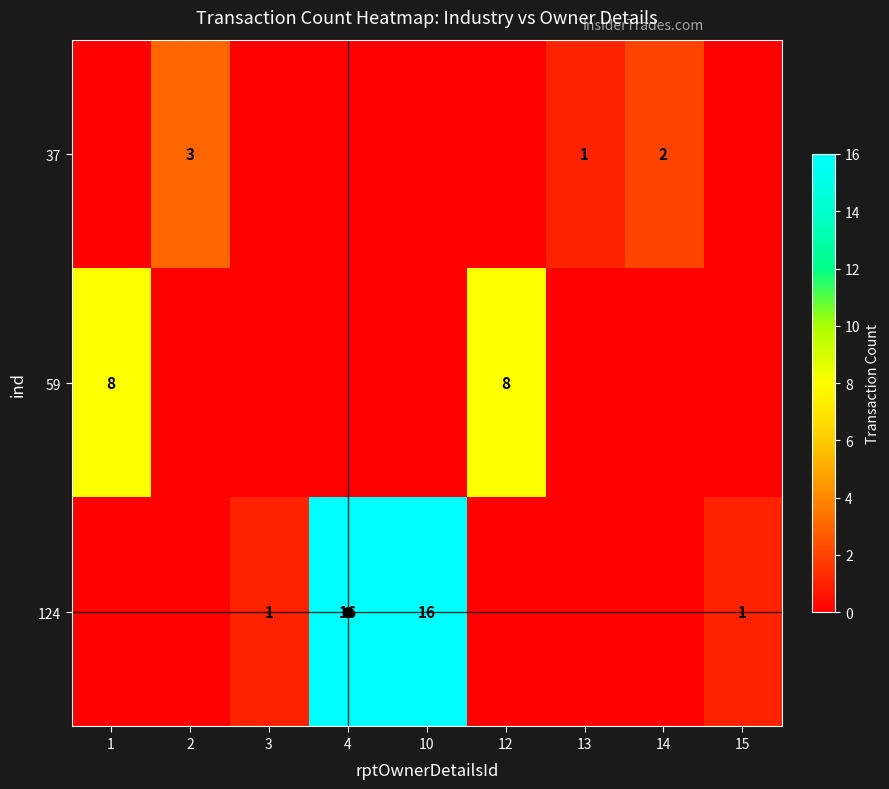

List the labels in order of 124 value, smallest first.

1, 2, 12, 13, 14, 3, 15, 4, 10